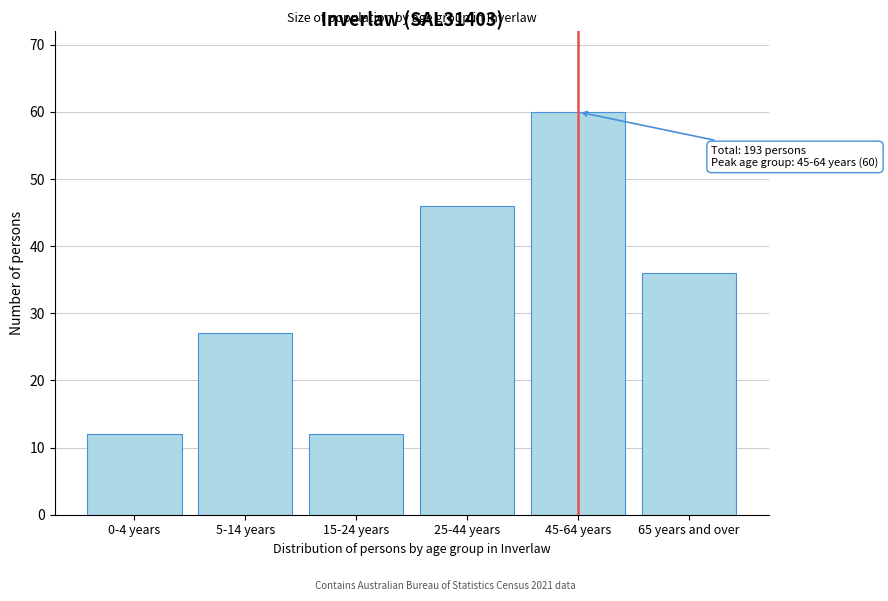

Reading left to right, extract all data points from this chart.

12	27	12	46	60	36